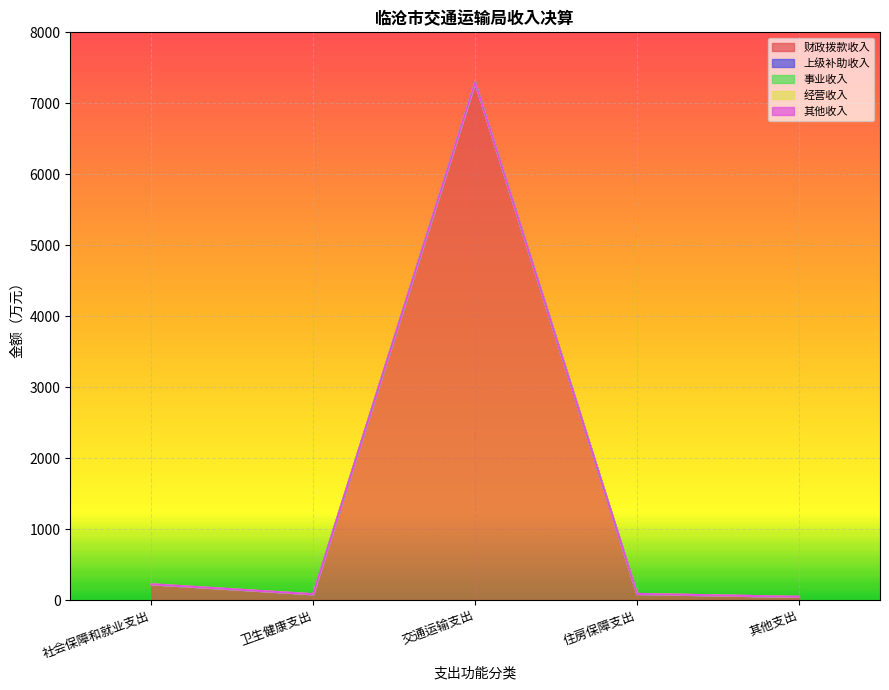

Reading left to right, what are all the values shown in this chart?

财政拨款收入: 221.9	81.6	7293.4	86.2	45.0
上级补助收入: 0.0	0.0	0.0	0.0	0.0
事业收入: 0.0	0.0	0.0	0.0	0.0
经营收入: 0.0	0.0	0.0	0.0	0.0
其他收入: 0.0	0.0	0.6	0.0	0.0